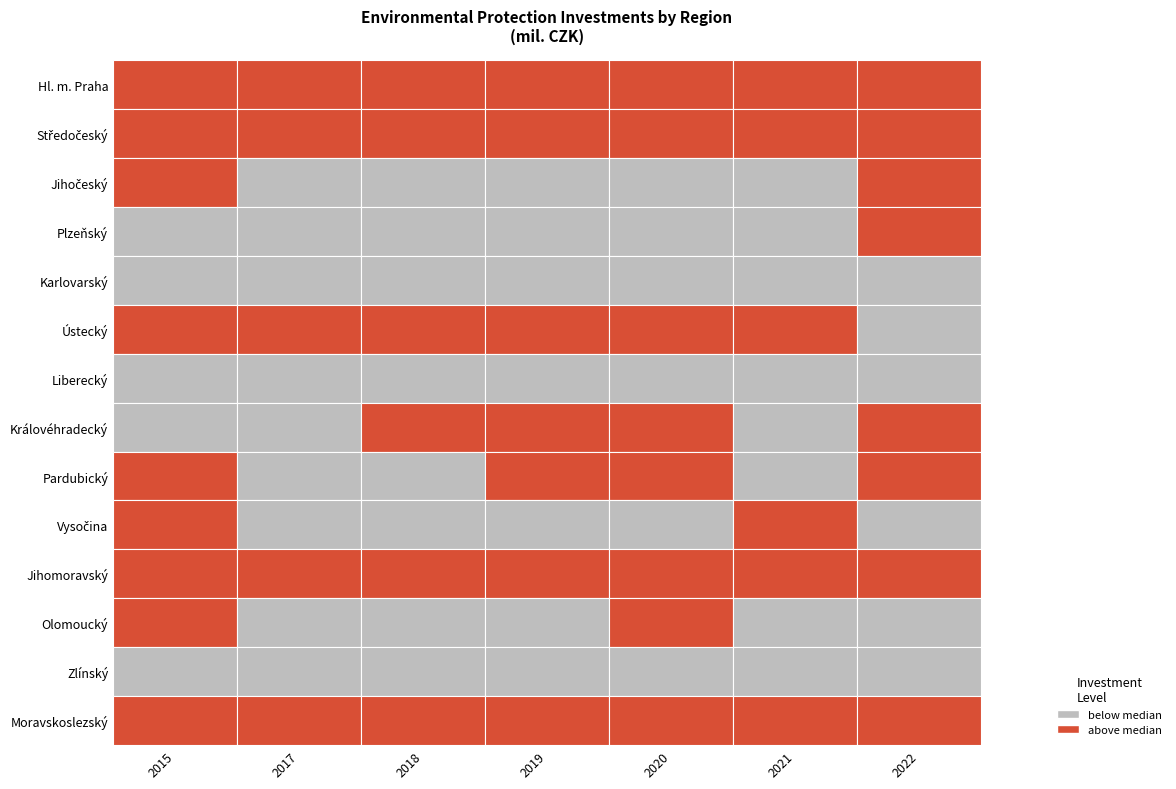

What is the difference between the highest and lowest values at Liberecký?

10130.2